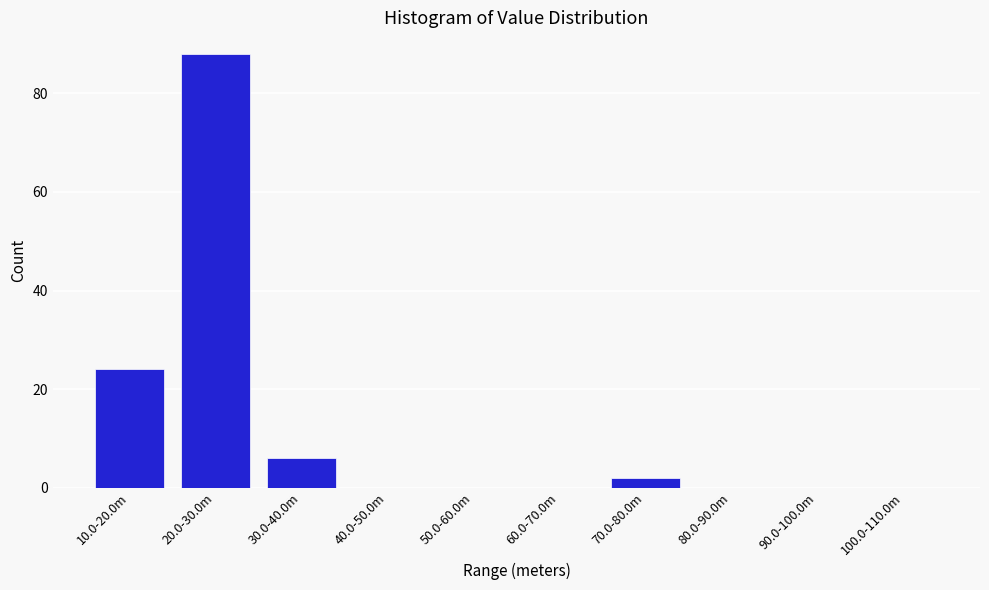

Reading left to right, extract all data points from this chart.

10.0-20.0m=24	20.0-30.0m=88	30.0-40.0m=6	40.0-50.0m=0	50.0-60.0m=0	60.0-70.0m=0	70.0-80.0m=2	80.0-90.0m=0	90.0-100.0m=0	100.0-110.0m=0